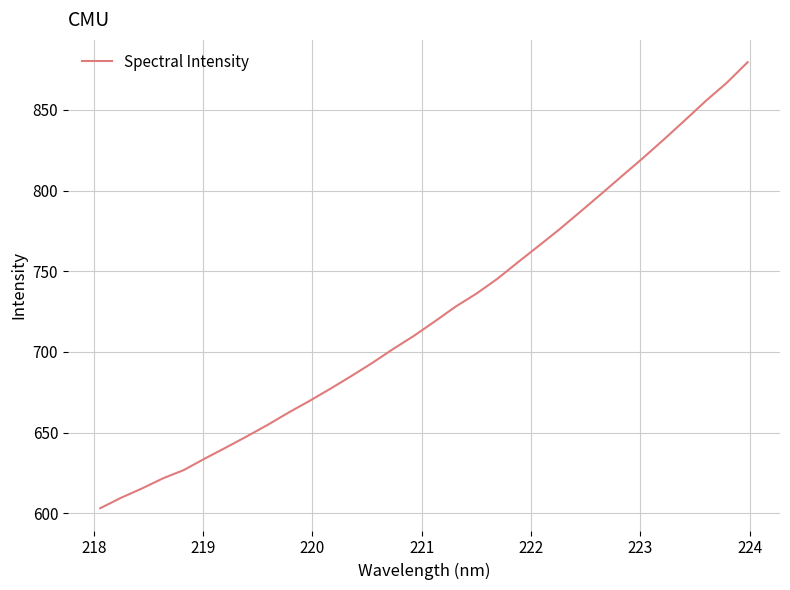

What is the minimum value shown in the chart?

603.2